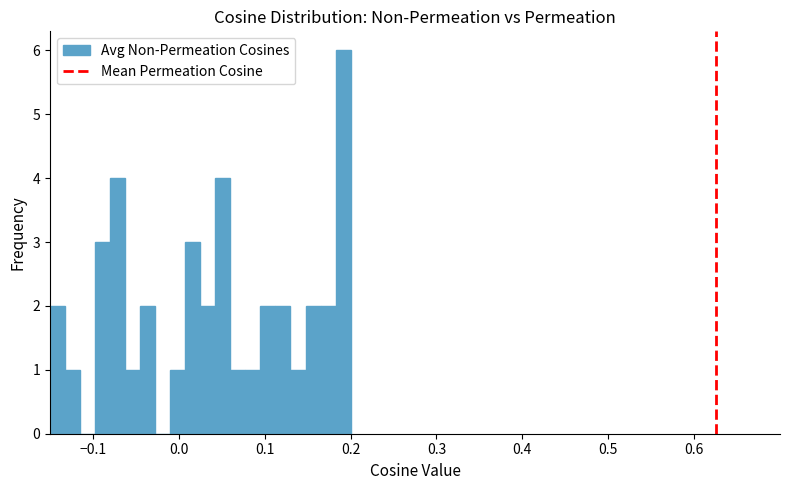

Read against the x-axis, roughly where is the centre of the tallest bar?

0.19